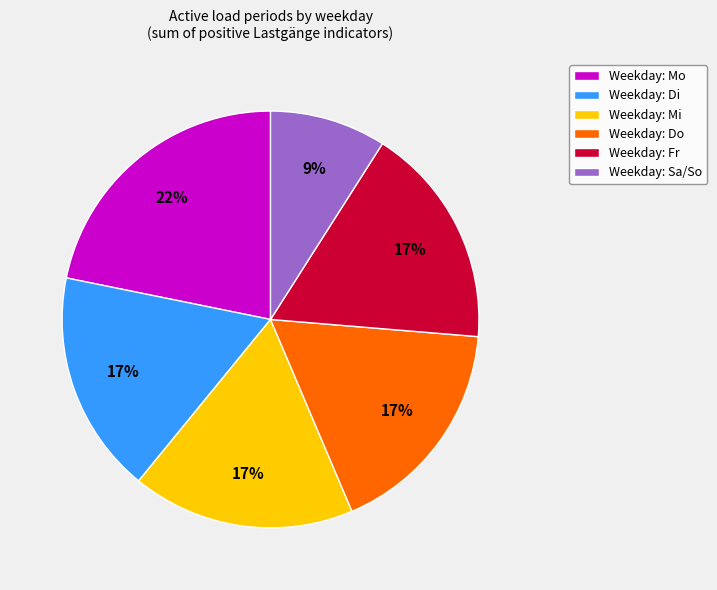

Which has a higher value, Weekday: Fr or Weekday: Mo?

Weekday: Mo